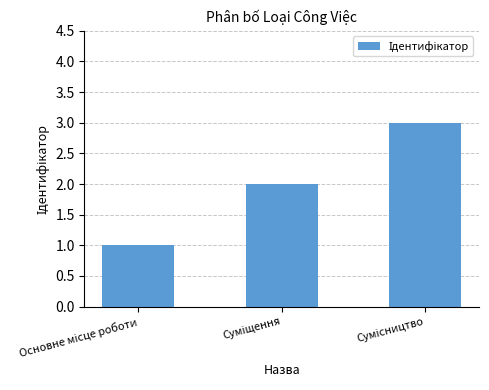

What is the difference between the maximum and minimum values?

2